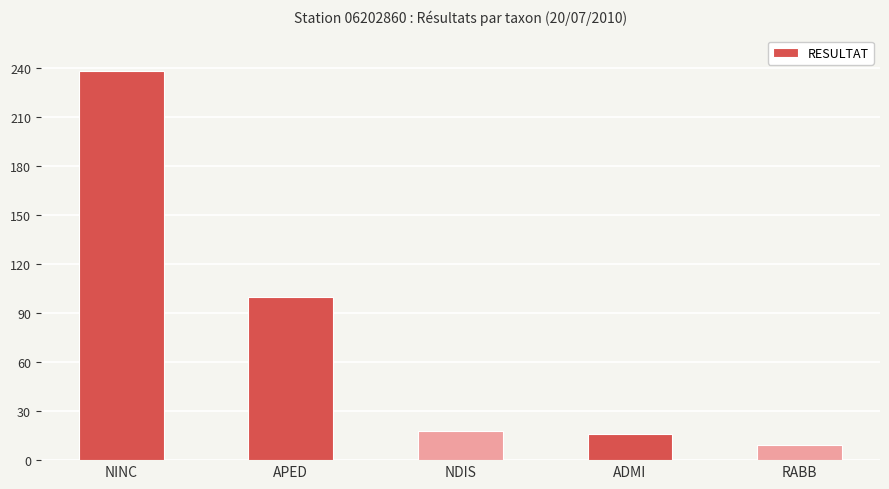

How many values are below 18?

2